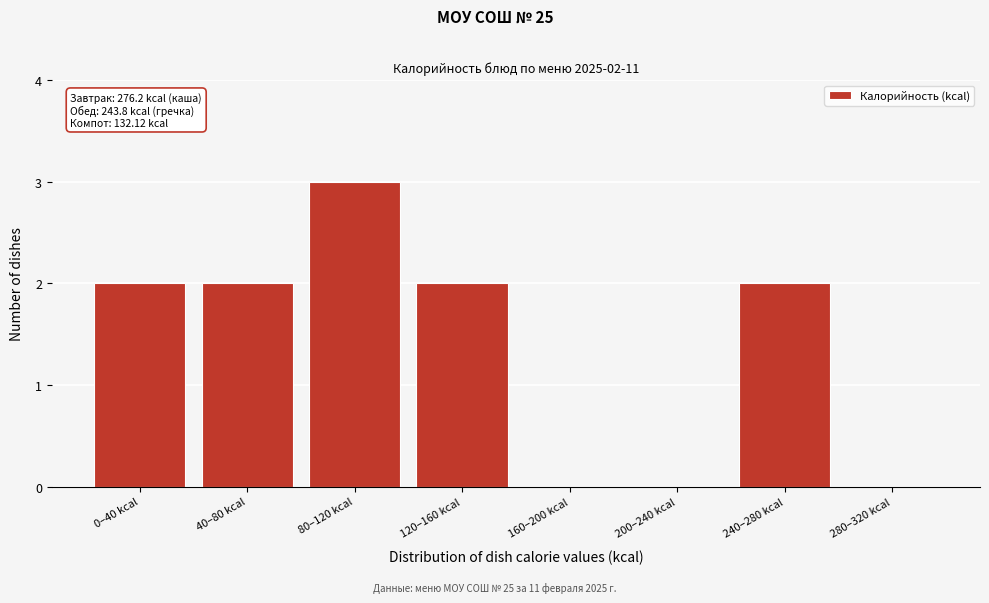

Reading left to right, list all the values displayed in this chart.

0–40 kcal=2	40–80 kcal=2	80–120 kcal=3	120–160 kcal=2	160–200 kcal=0	200–240 kcal=0	240–280 kcal=2	280–320 kcal=0